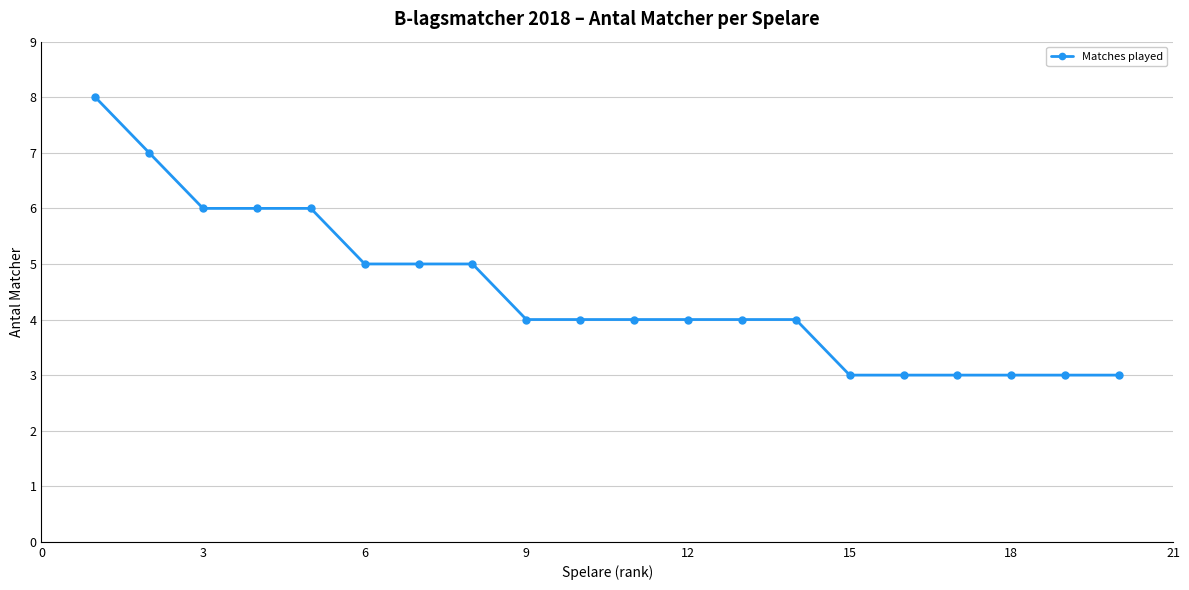

What is the difference between the maximum and minimum values?

5